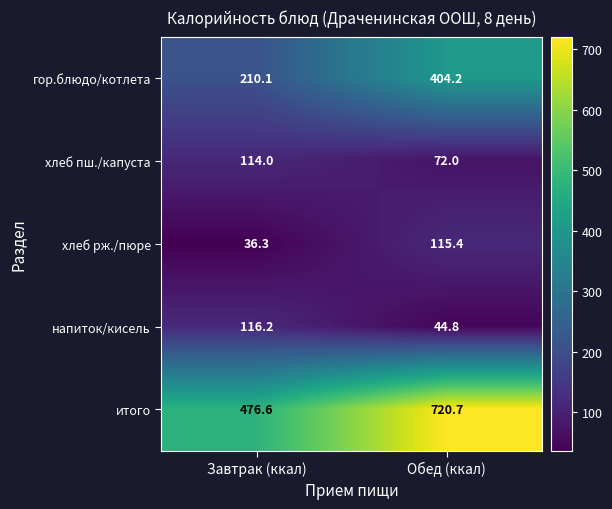

What is the spread (max minus min) of values at Завтрак (ккал)?

440.3